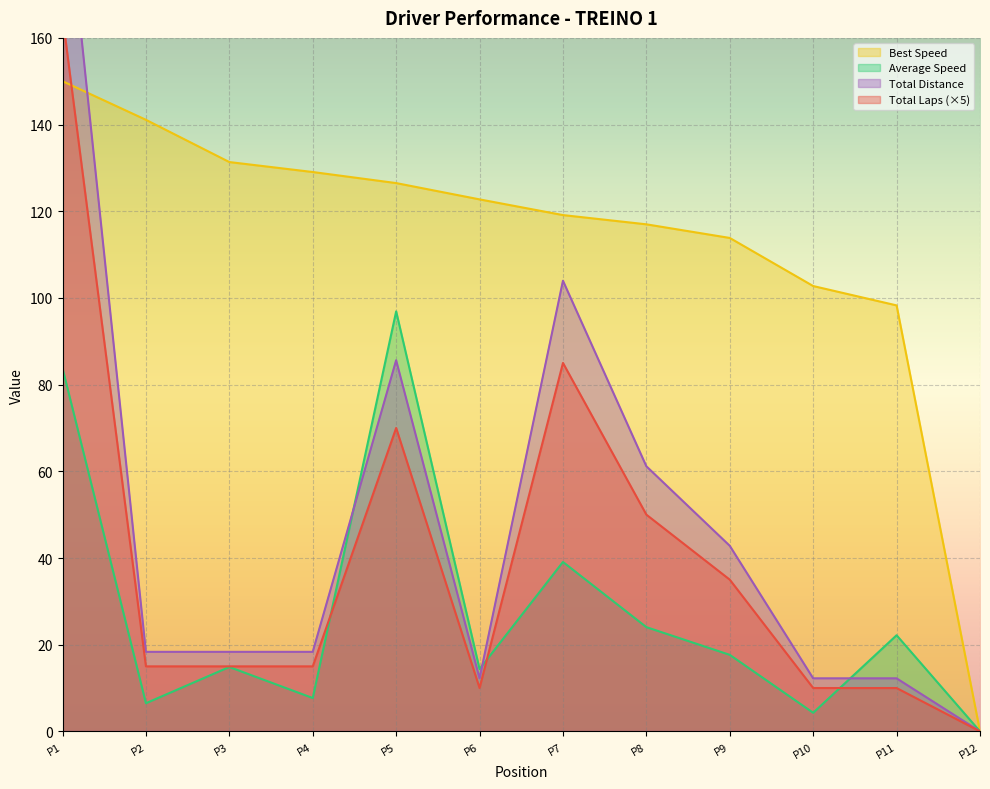

At which label is Best Speed closest to 75?

P11